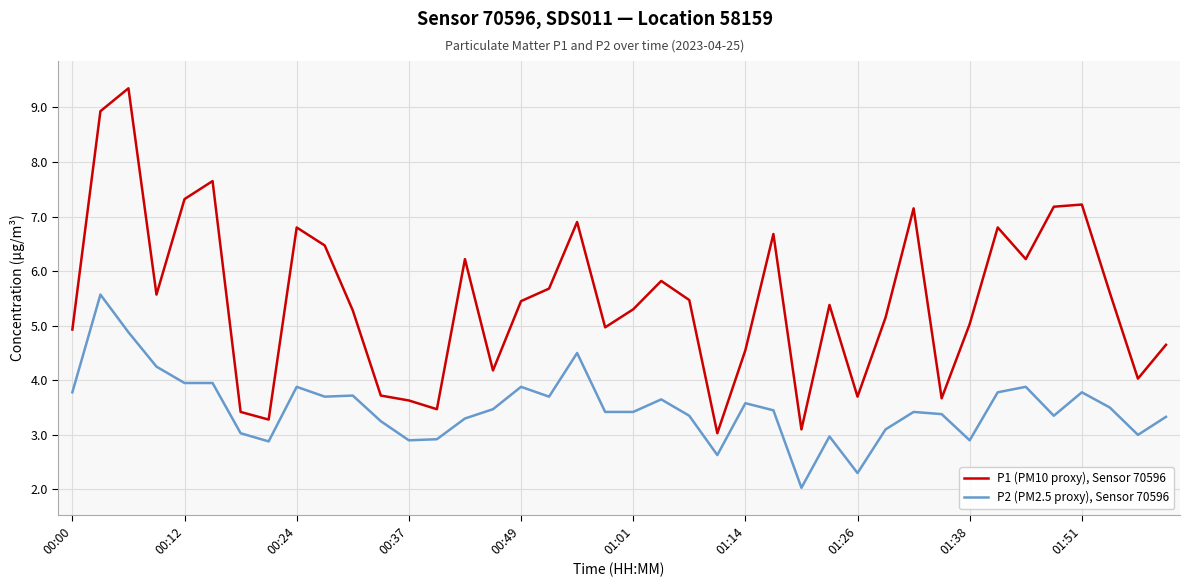

What is the minimum value shown in the chart?

2.0